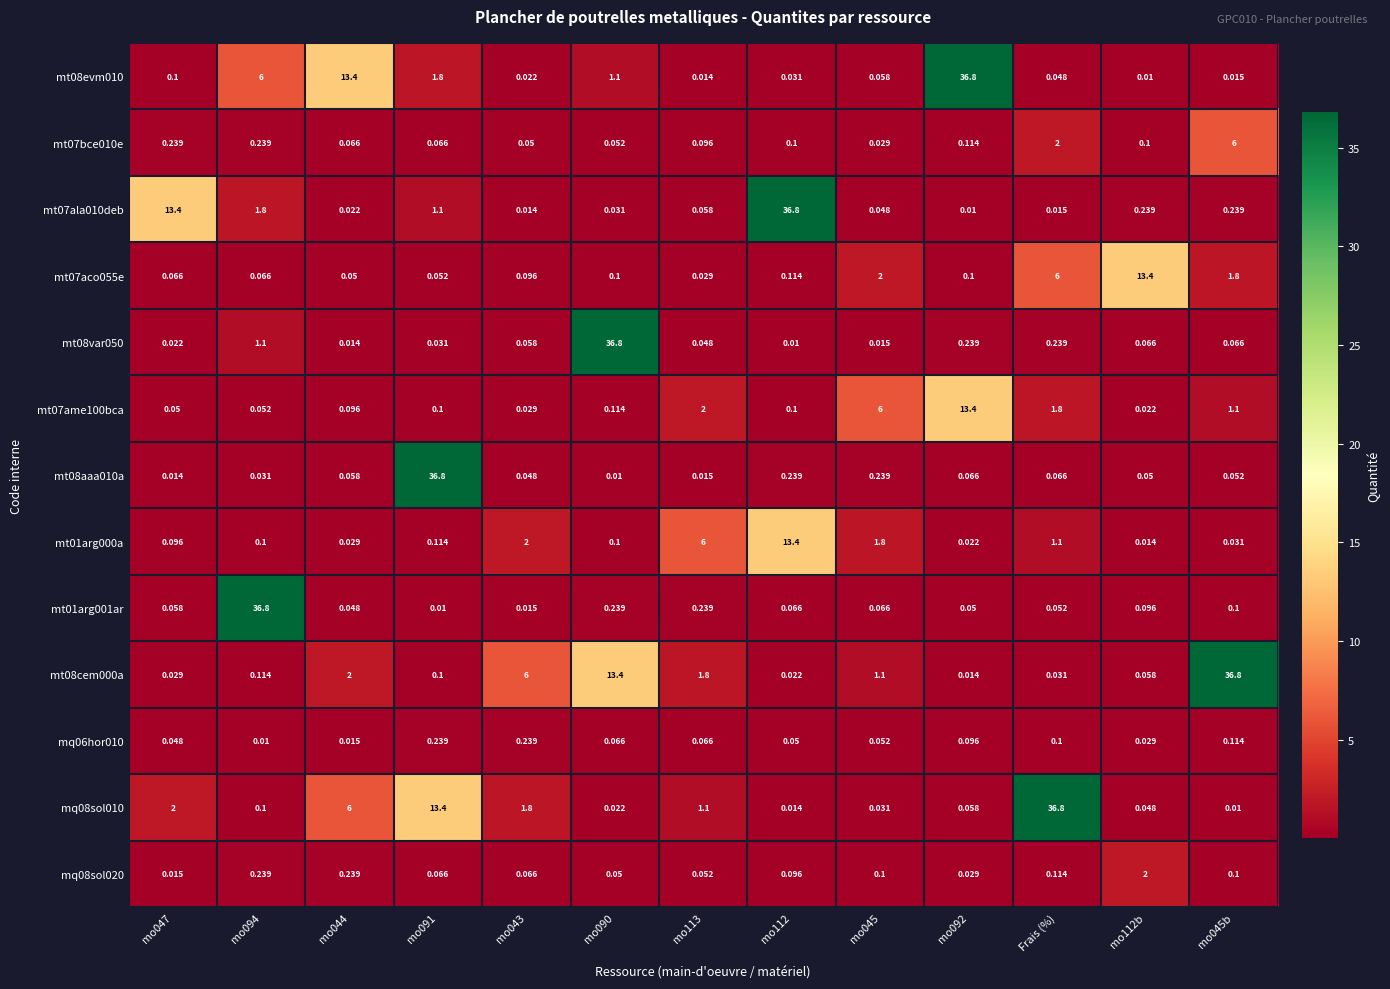

Which series changed the most between mo043 and mo112?

mt07ala010deb